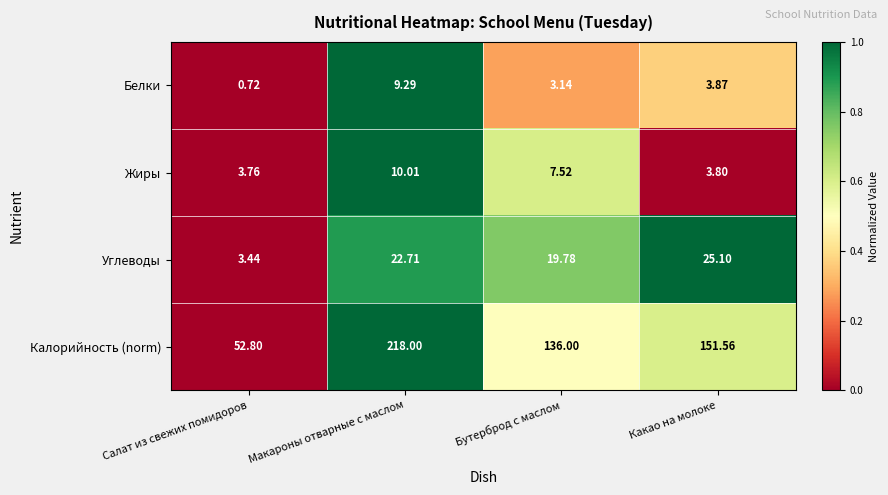

Where does the Жиры series first go above 7?

Макароны отварные с маслом